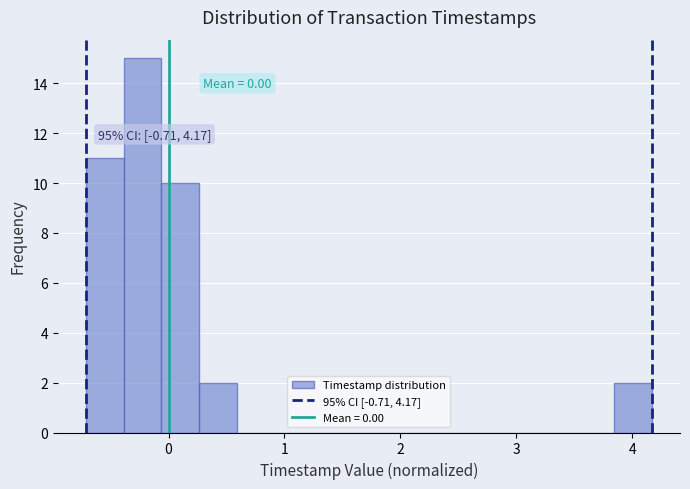

Read against the x-axis, roughly where is the centre of the tallest bar?

-0.2